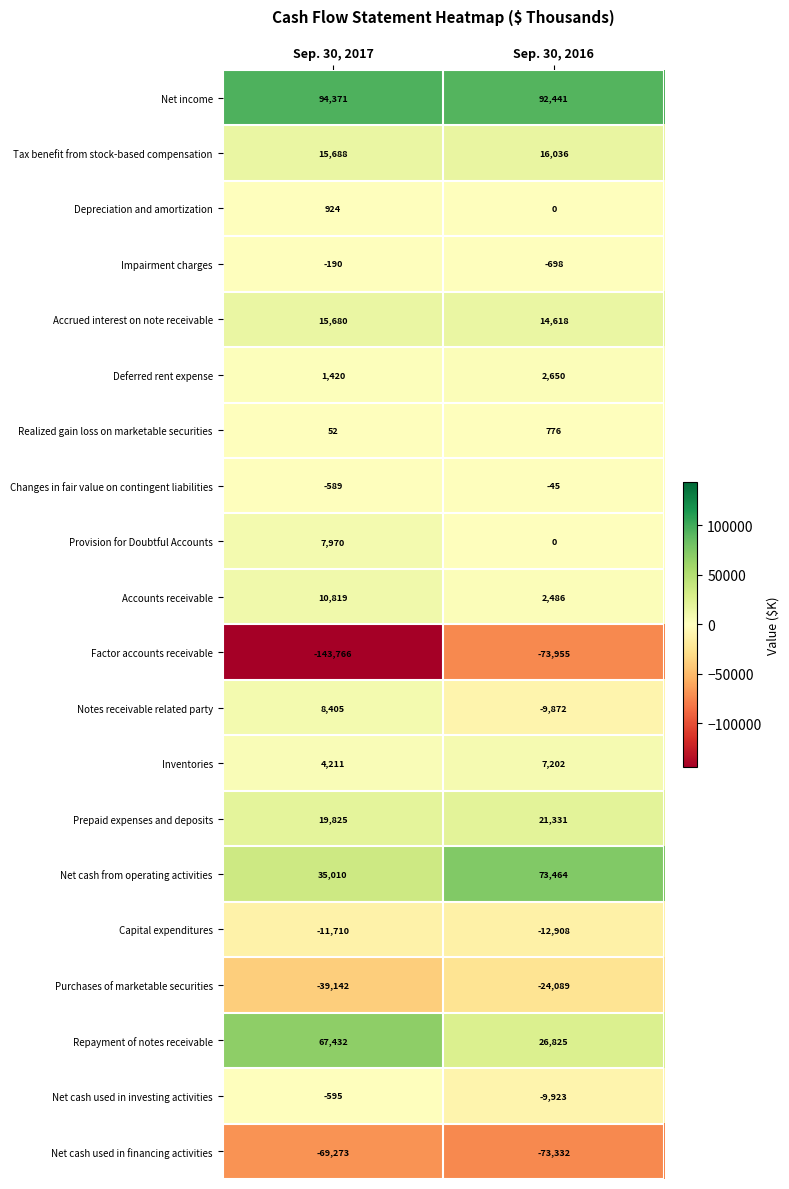

At which category does the chart reach its minimum across all series?

Sep. 30, 2017